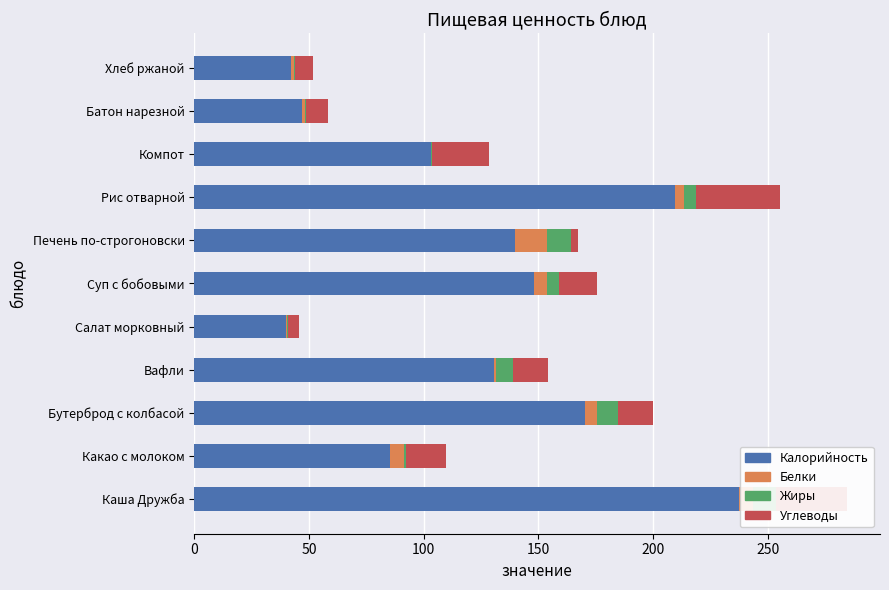

How many data points does each series have?

11